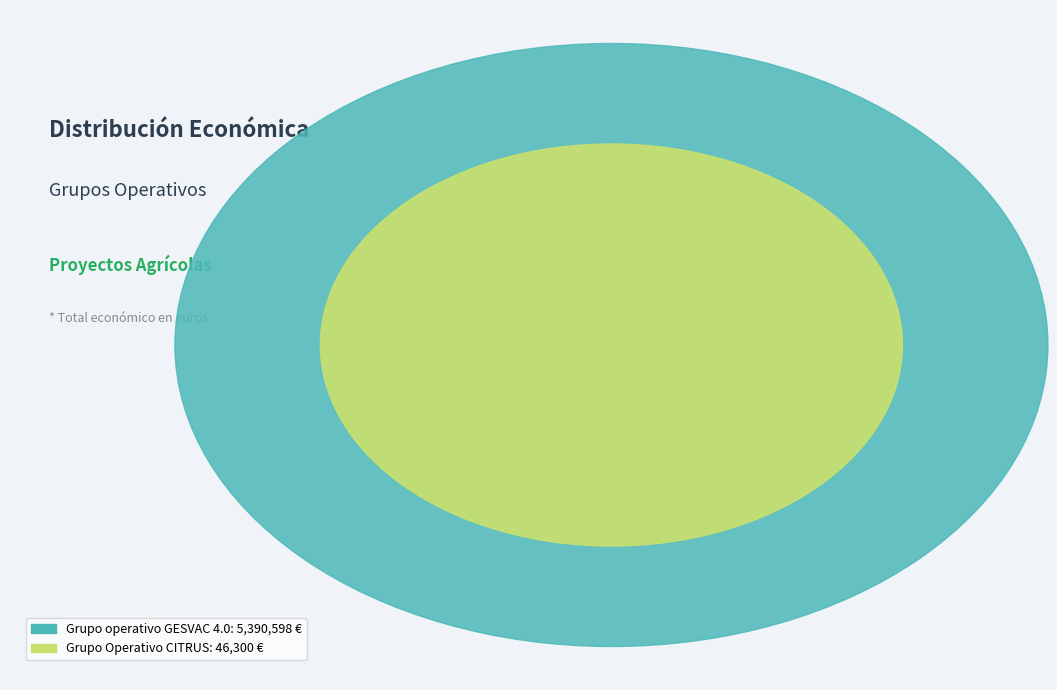

How many slices are in this pie chart?

2